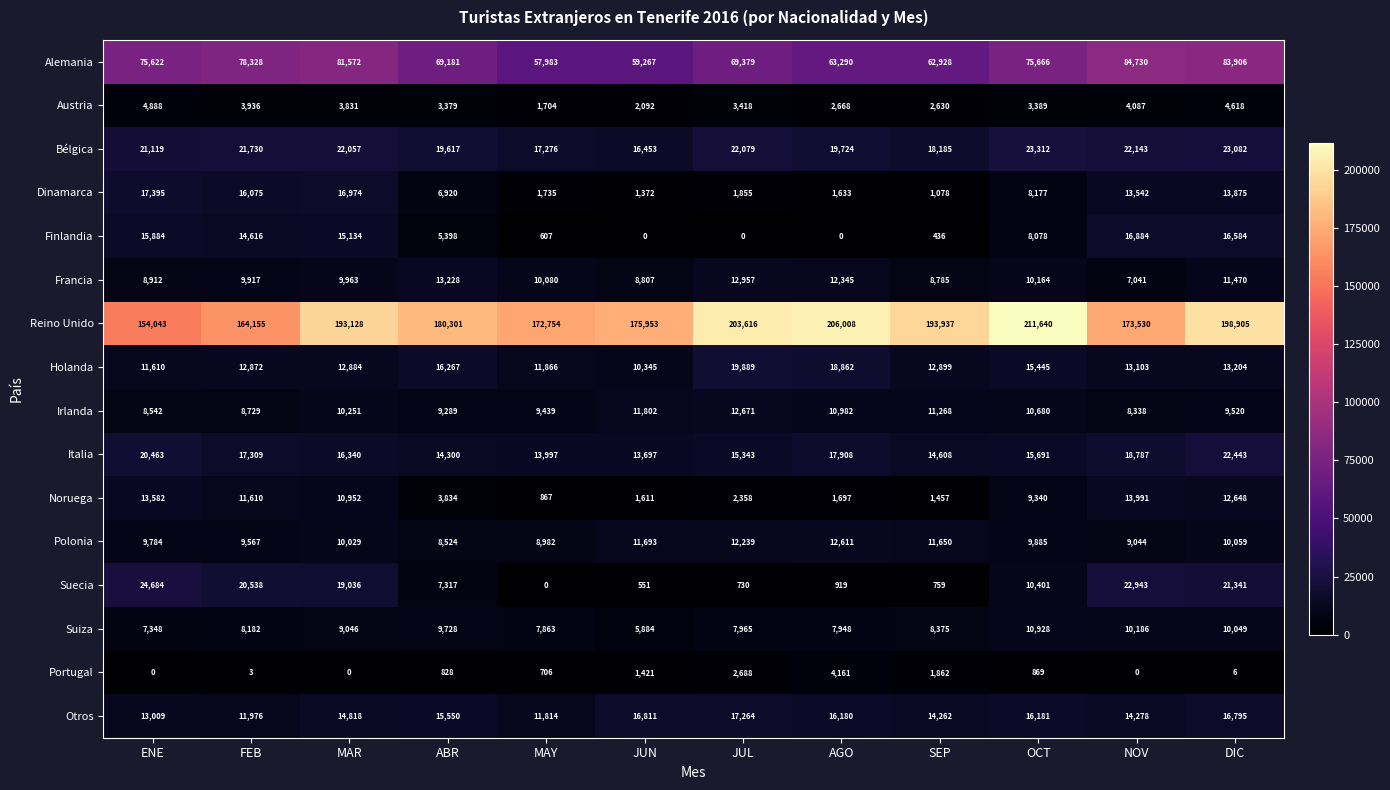

True or false: Francia has a value of 13232 at ENE.

False